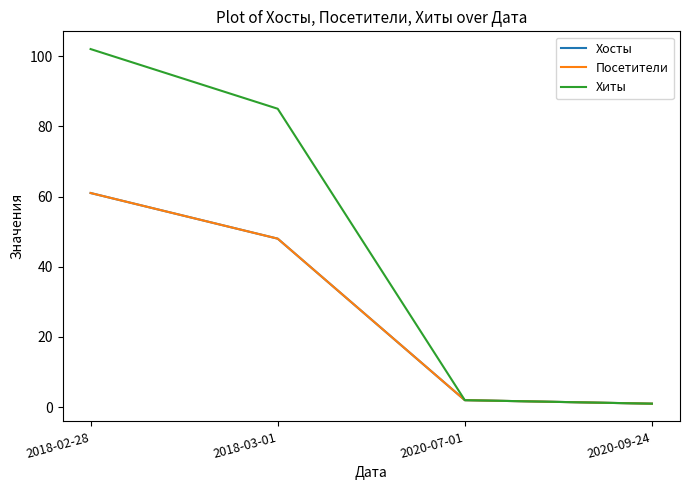

Does the chart have visible grid lines?

No